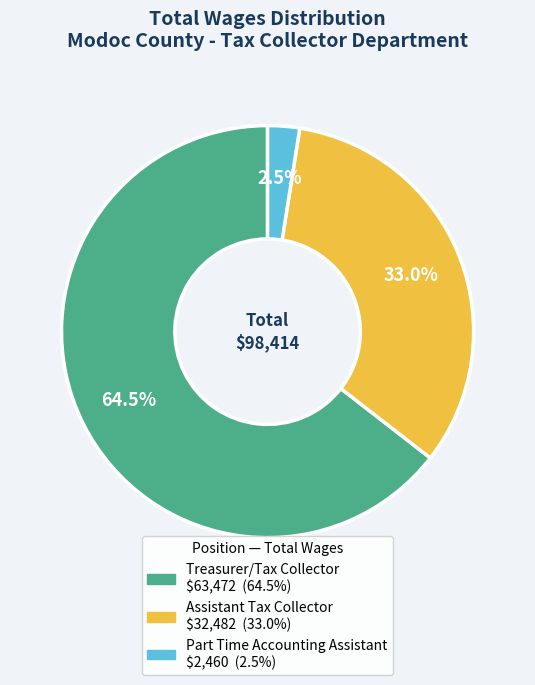

Which has a higher value, Assistant Tax Collector or Treasurer/Tax Collector?

Treasurer/Tax Collector